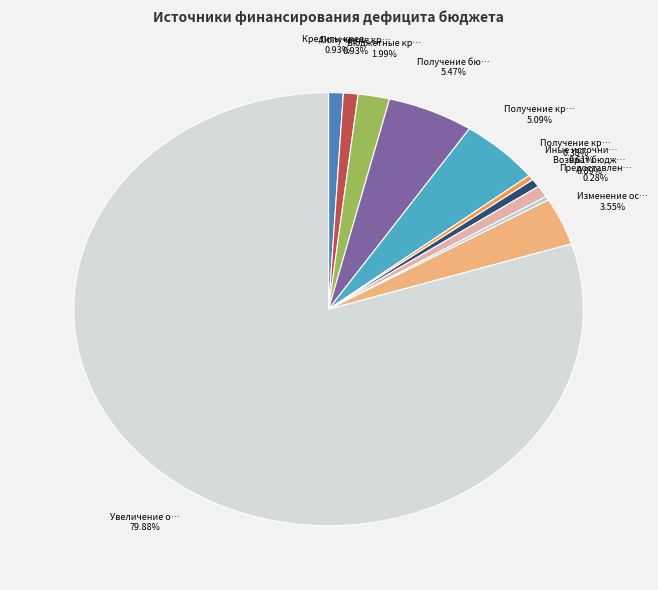

Is there any slice that represents more than half of the pie?

Yes